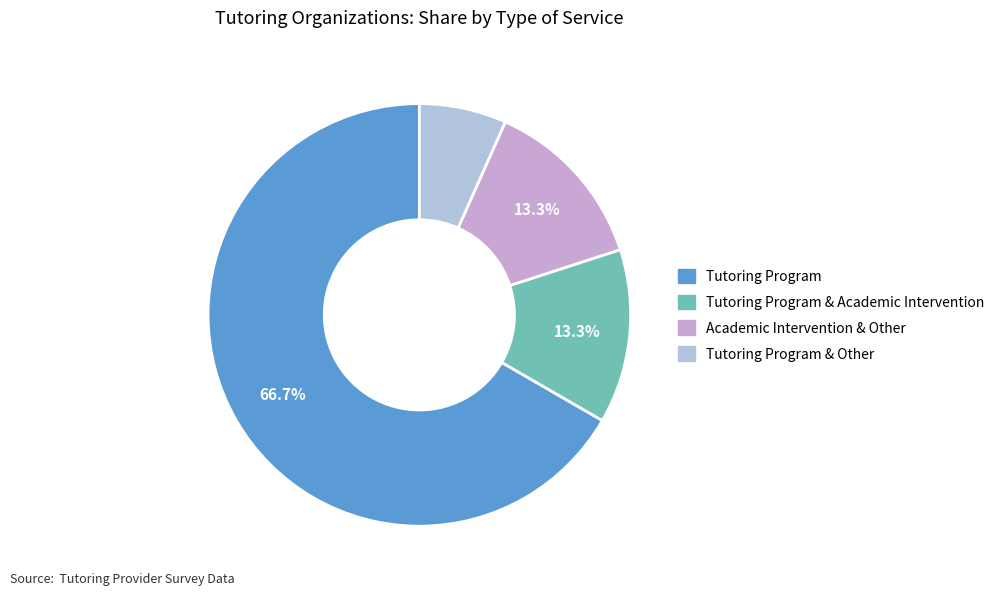

How many segments does this pie chart have?

4